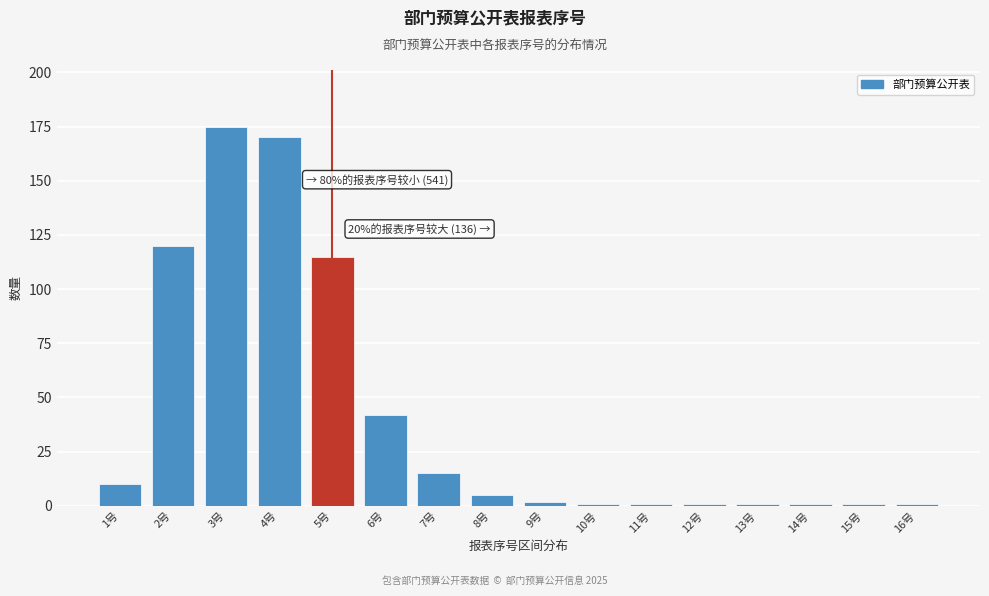

Reading right to left, what are all the values shown in this chart?

1	1	1	1	1	1	1	2	5	15	42	115	170	175	120	10